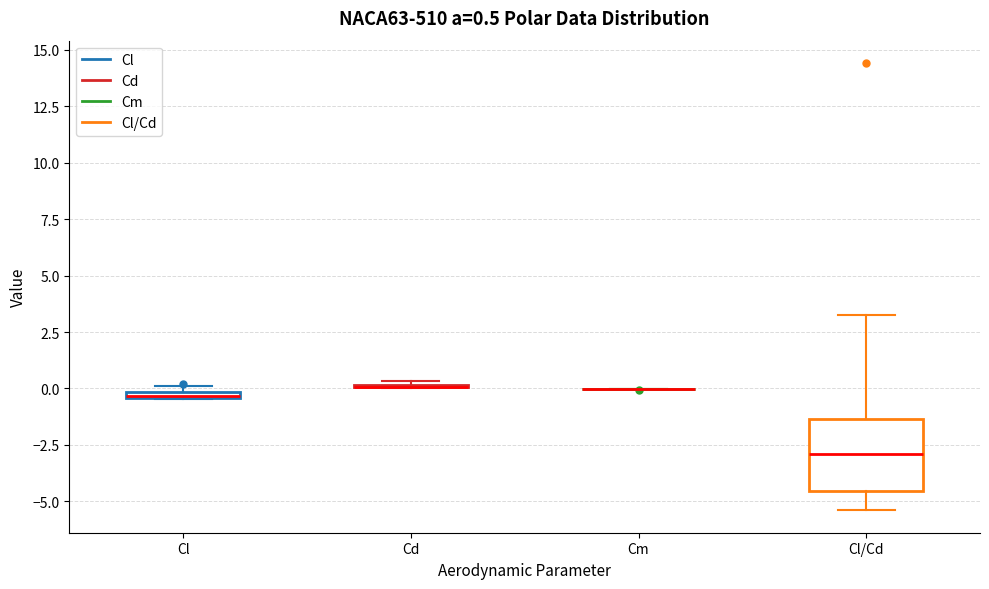

Which box is the tallest, from its lower edge to its upper edge?

Cl/Cd